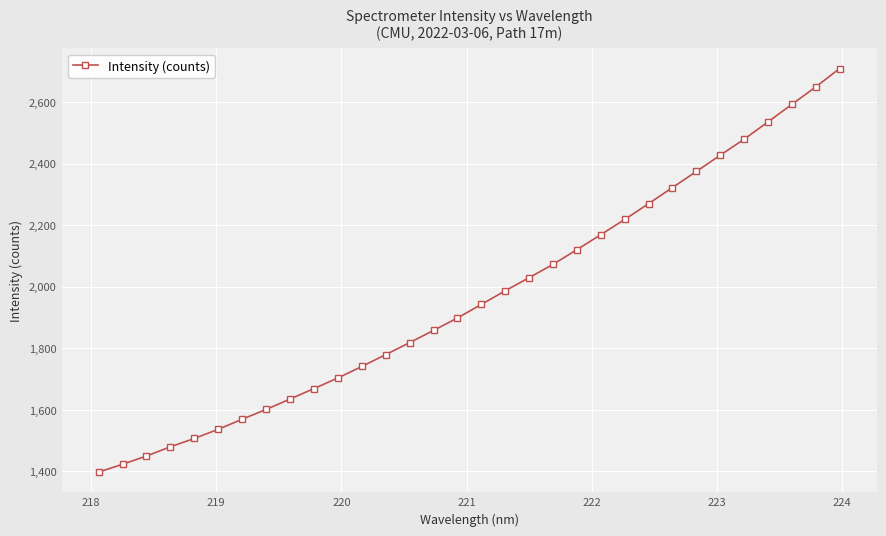

How many lines are shown in the chart?

1